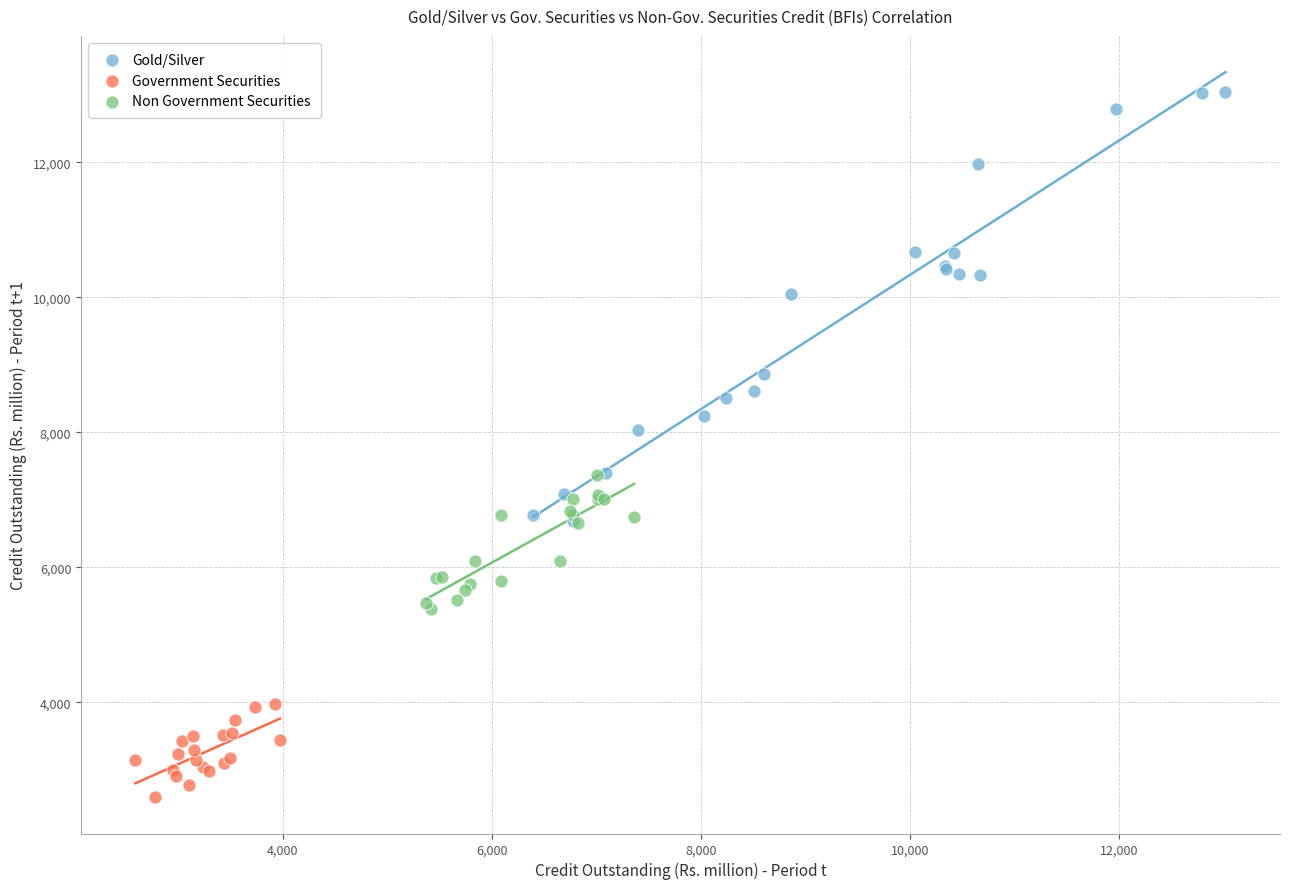

Which series contains the highest Y value?

Gold/Silver